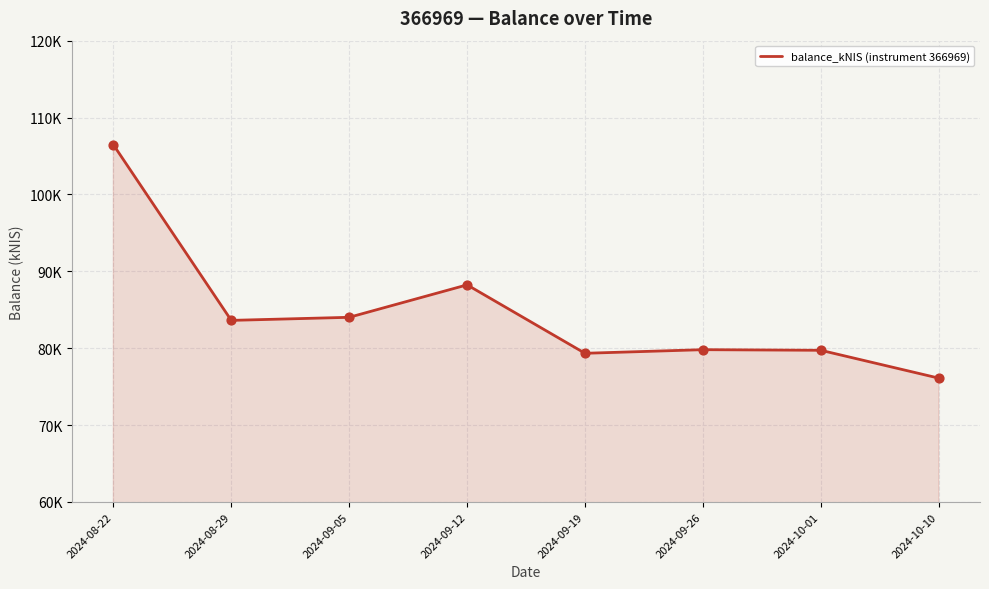

Which has a higher value, 2024-09-26 or 2024-10-01?

2024-09-26